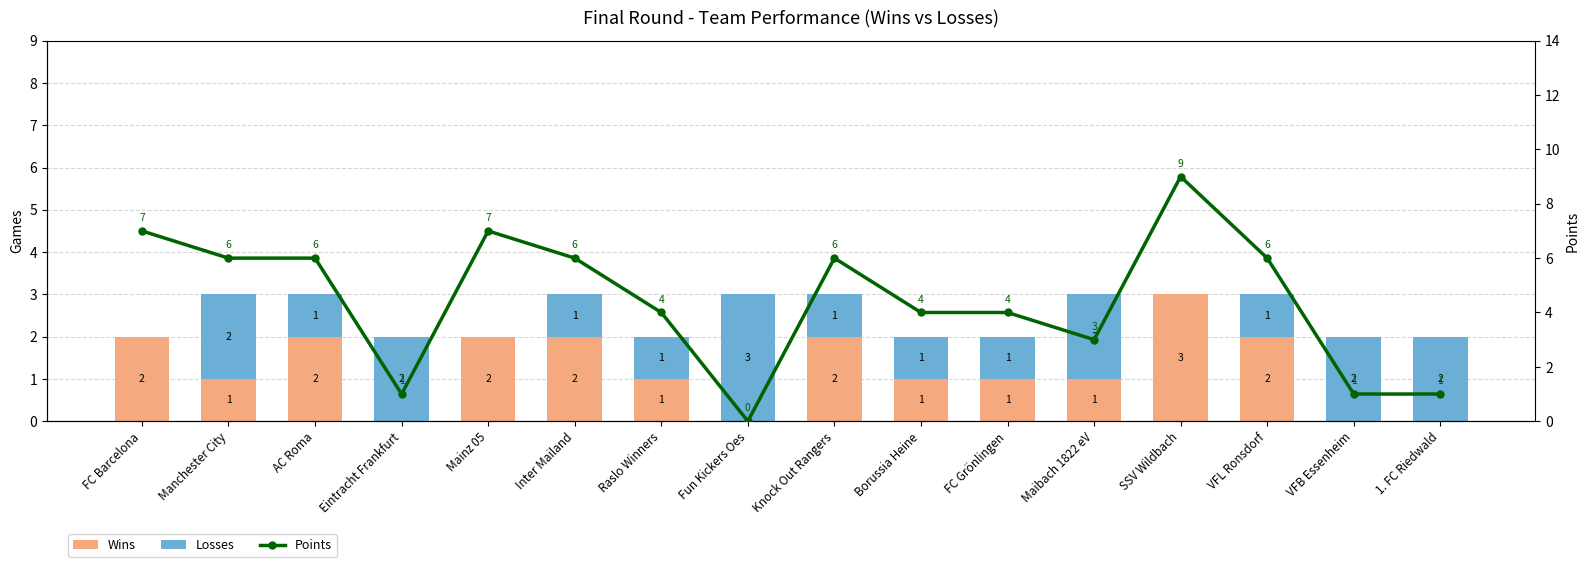

At which category is the sum across all series the highest?

SSV Wildbach